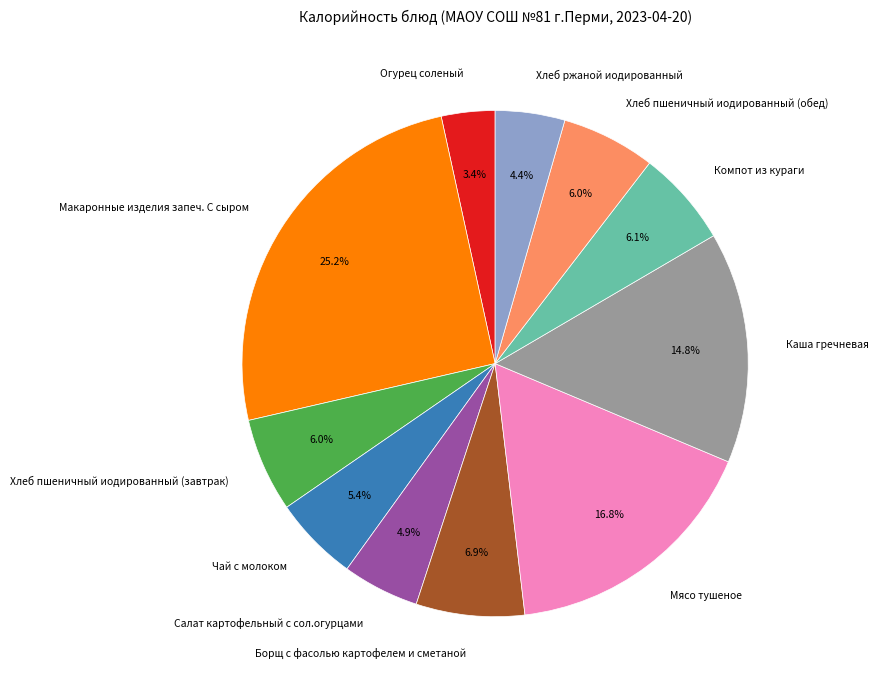

Does any single category account for the majority?

No